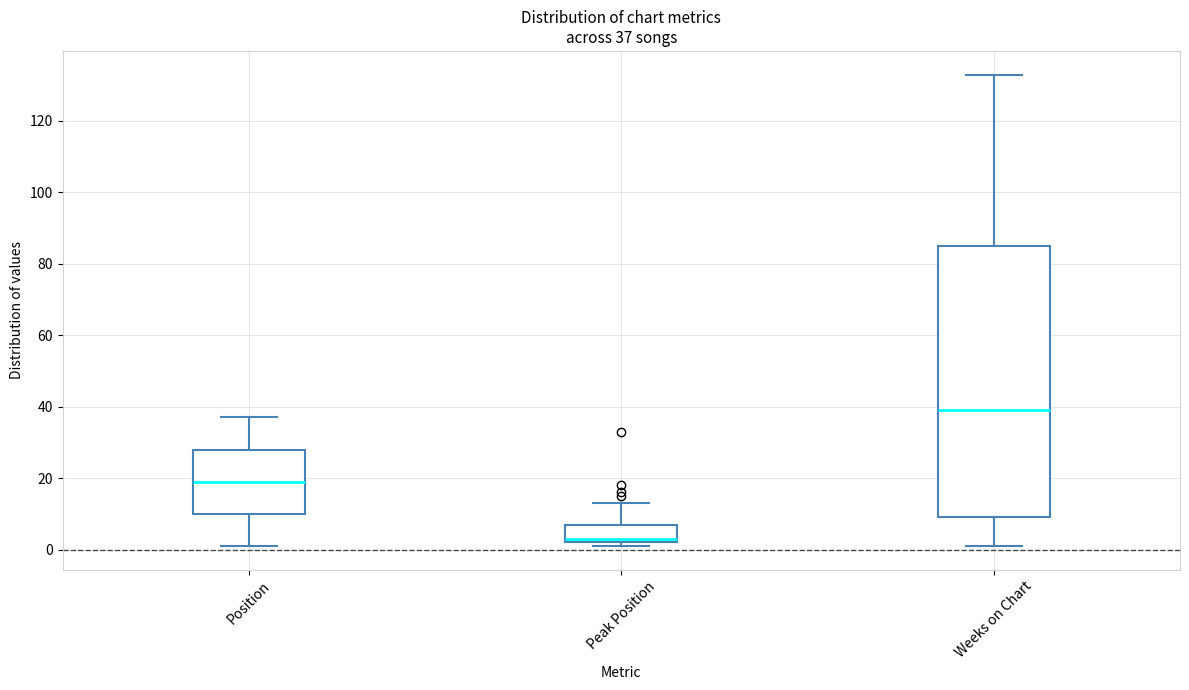

Which box's median line is the lowest?

Peak Position